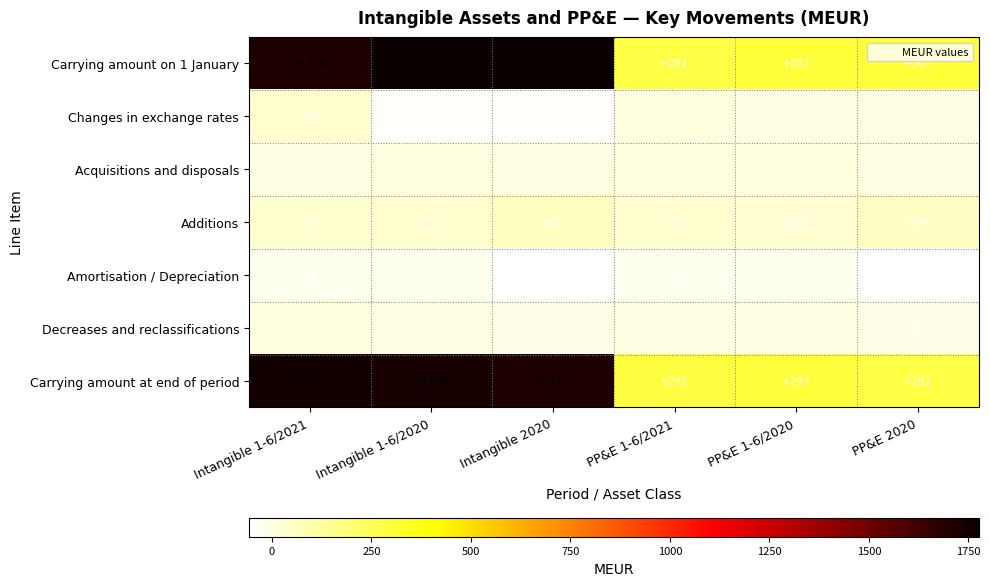

How many data points does each series have?

6